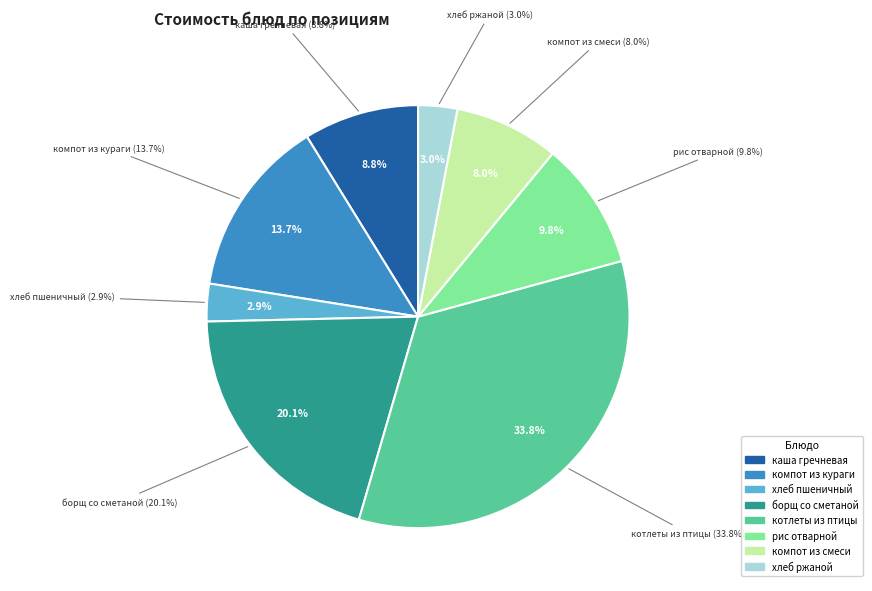

To the nearest percent, what is the difference between the largest and smallest slice percentages?

31%